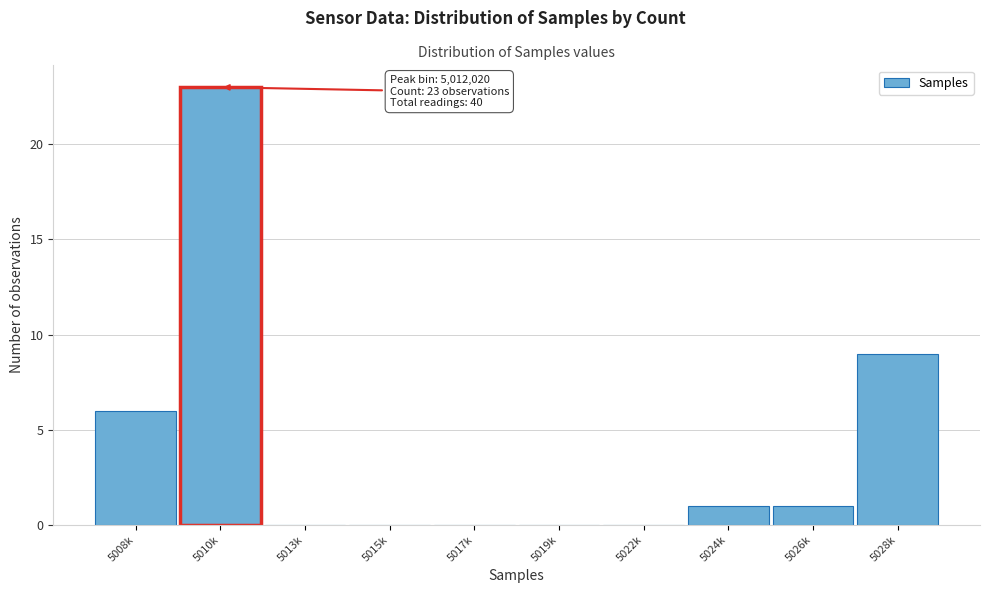

Reading left to right, extract all data points from this chart.

5008k=6	5010k=23	5013k=0	5015k=0	5017k=0	5019k=0	5022k=0	5024k=1	5026k=1	5028k=9